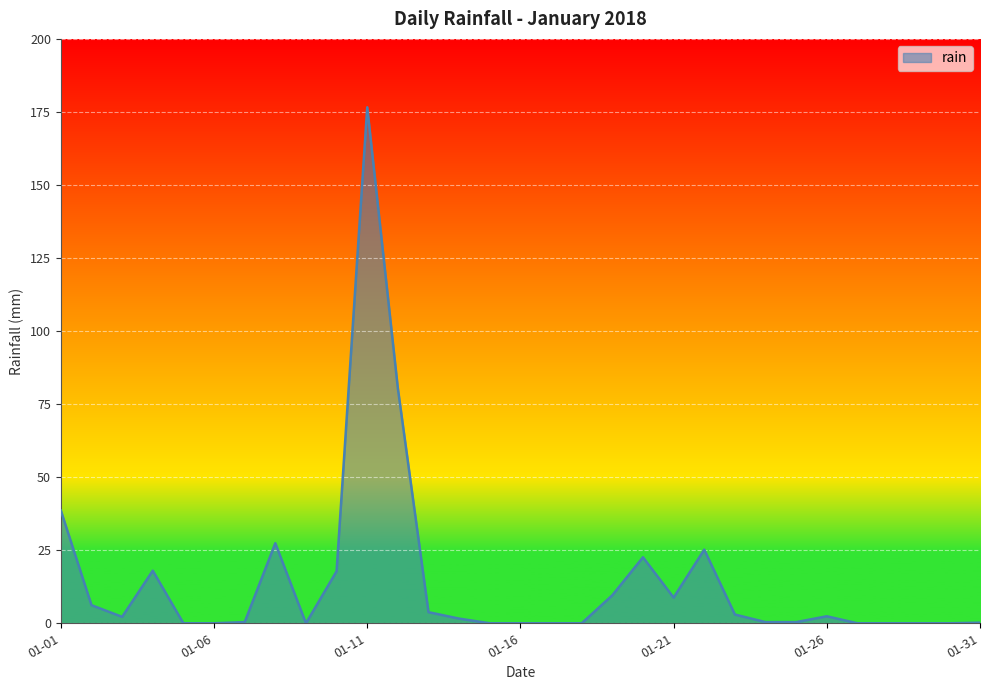

True or false: there are more than 2 points higher than both neighbors.

True